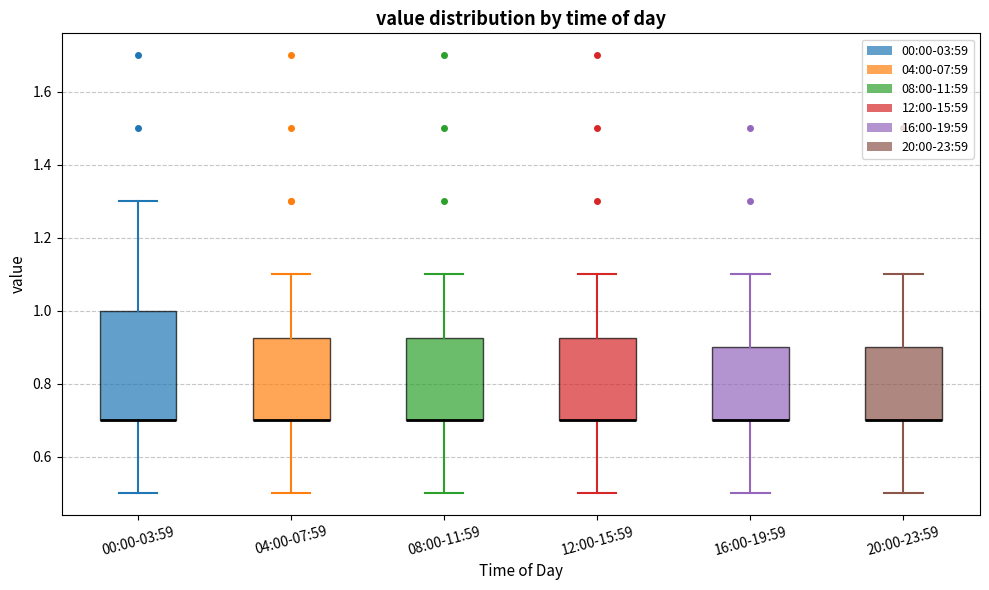

Reading left to right, read every box against the y-axis: the position of its median line, the range the box covers, and the ends of its whiskers. The values are not printed on the chart, so give them approximately, as read against the axis.

00:00-03:59: median 0.70 (drawn on the box's lower edge), box 0.70 to 1.00, whiskers 0.50 to 1.30
04:00-07:59: median 0.70 (drawn on the box's lower edge), box 0.70 to 0.92, whiskers 0.50 to 1.10
08:00-11:59: median 0.70 (drawn on the box's lower edge), box 0.70 to 0.92, whiskers 0.50 to 1.10
12:00-15:59: median 0.70 (drawn on the box's lower edge), box 0.70 to 0.92, whiskers 0.50 to 1.10
16:00-19:59: median 0.70 (drawn on the box's lower edge), box 0.70 to 0.90, whiskers 0.50 to 1.10
20:00-23:59: median 0.70 (drawn on the box's lower edge), box 0.70 to 0.90, whiskers 0.50 to 1.10